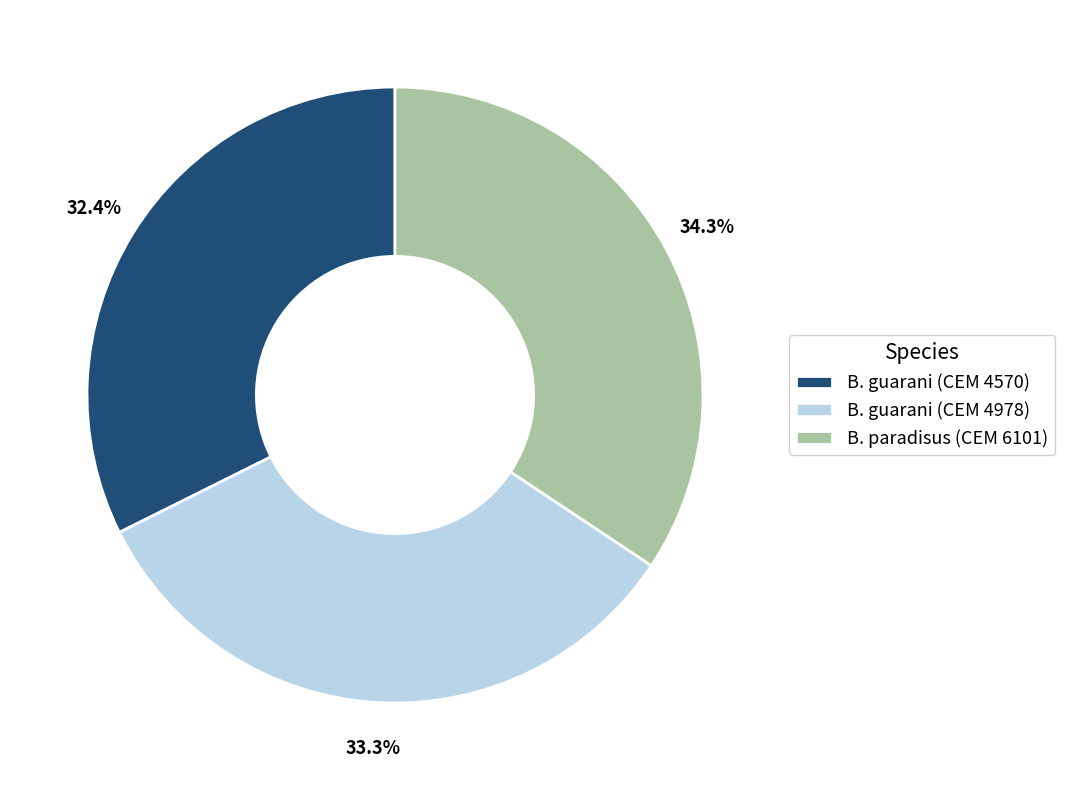

Is there a majority slice in this chart?

No